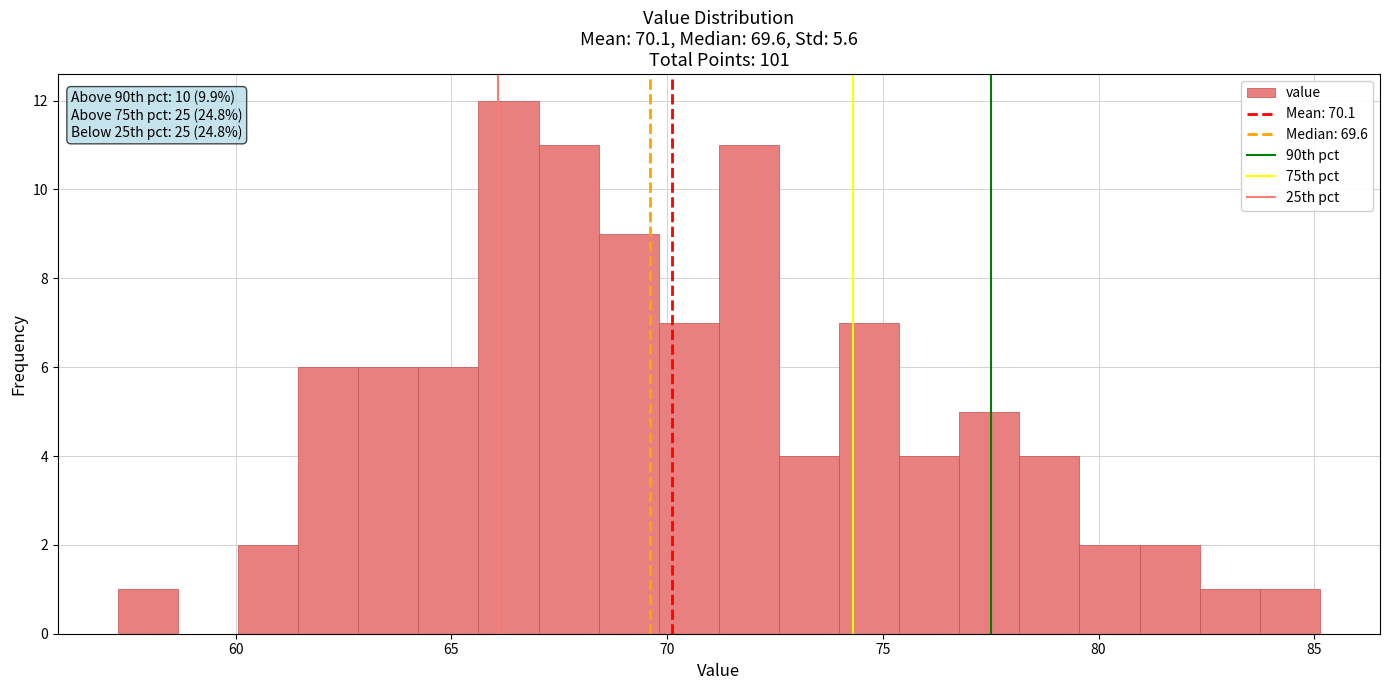

Read against the x-axis, roughly where is the centre of the tallest bar?

66.5